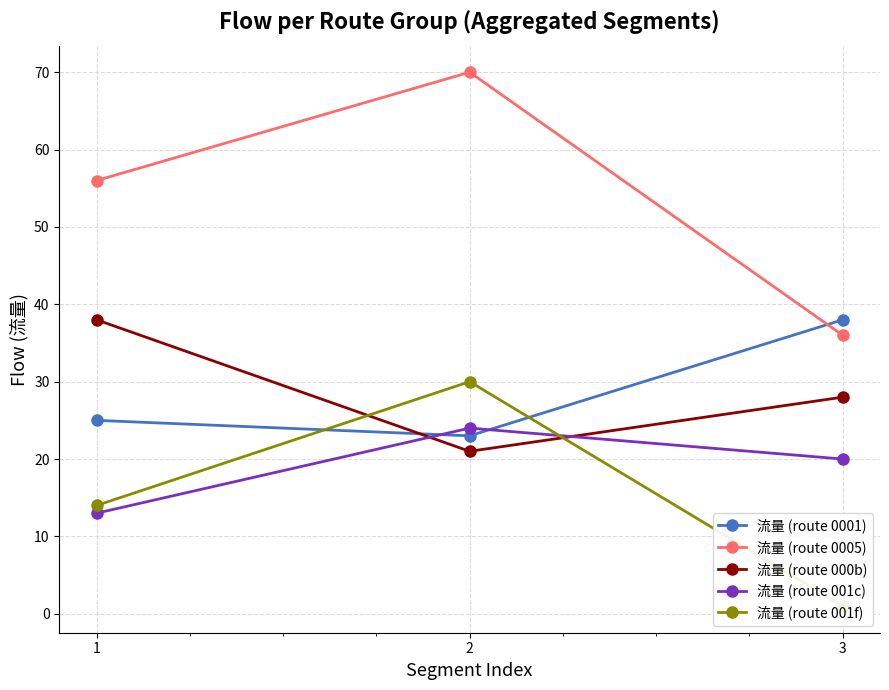

Reading right to left, list all the values displayed in this chart.

流量 (route 0001): 38	23	25
流量 (route 0005): 36	70	56
流量 (route 000b): 28	21	38
流量 (route 001c): 20	24	13
流量 (route 001f): 1	30	14